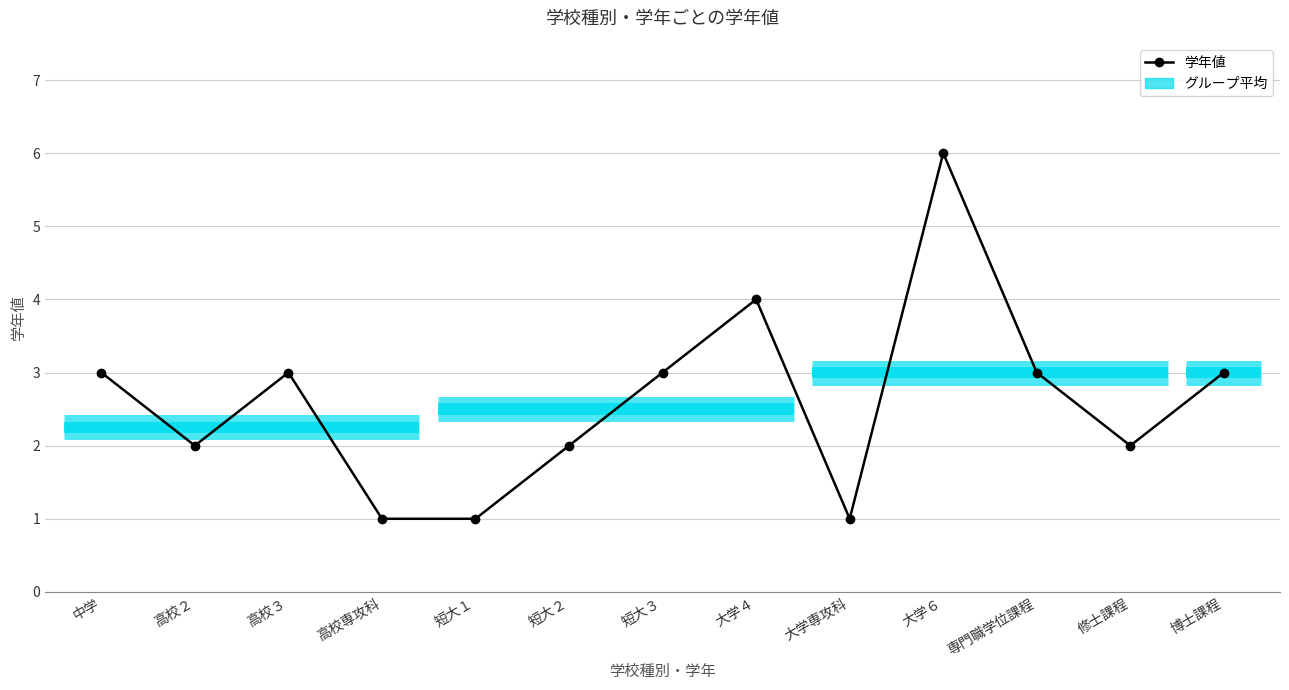

At which category does the data reach its first local valley?

高校２